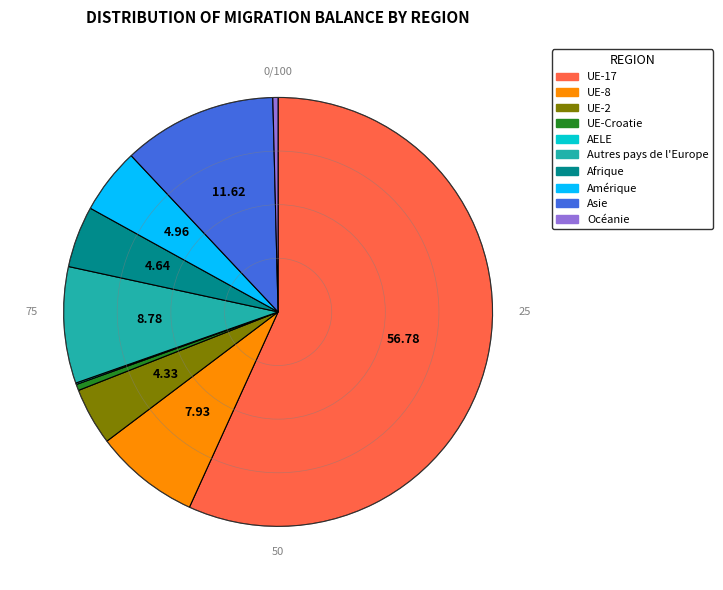

Is there a majority slice in this chart?

Yes